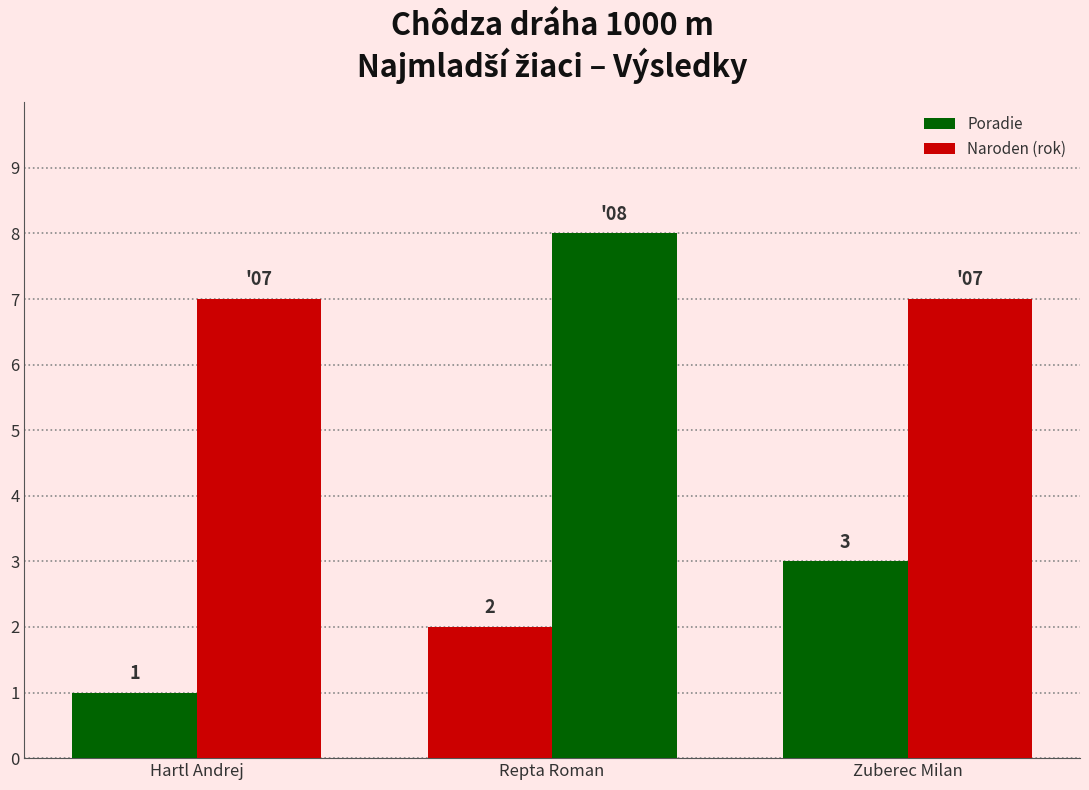

How many bars are there in each group?

2